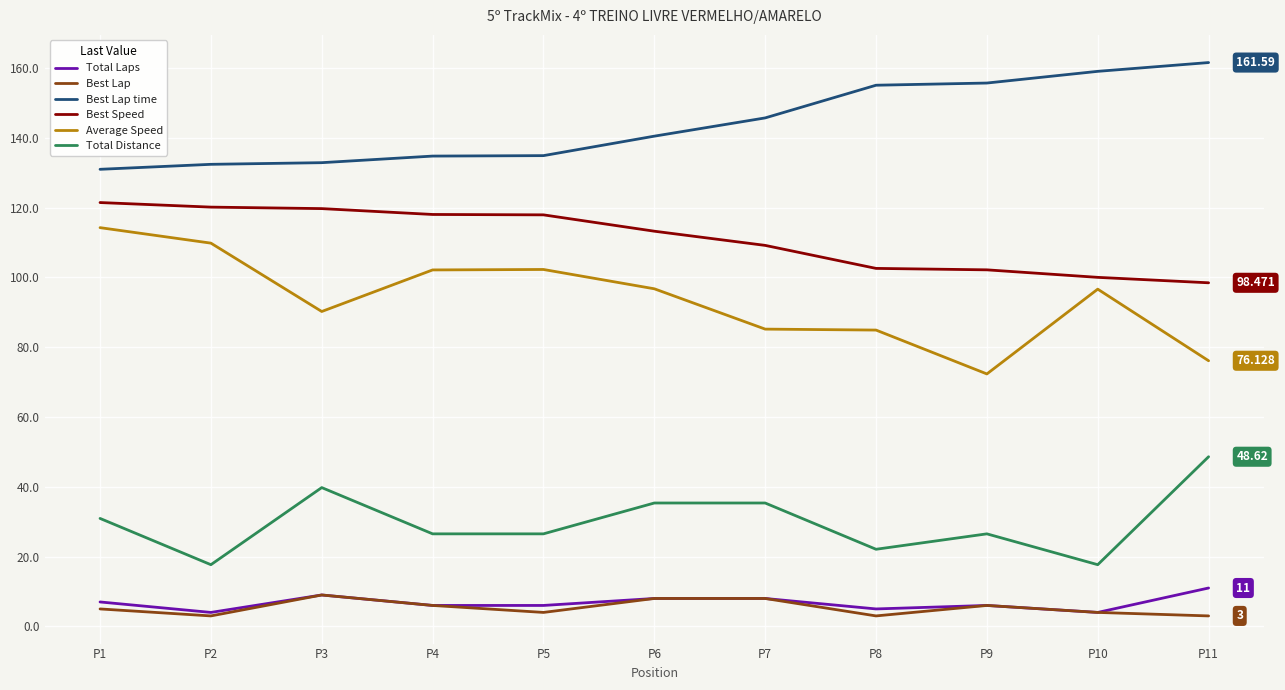

How many lines are shown in the chart?

6